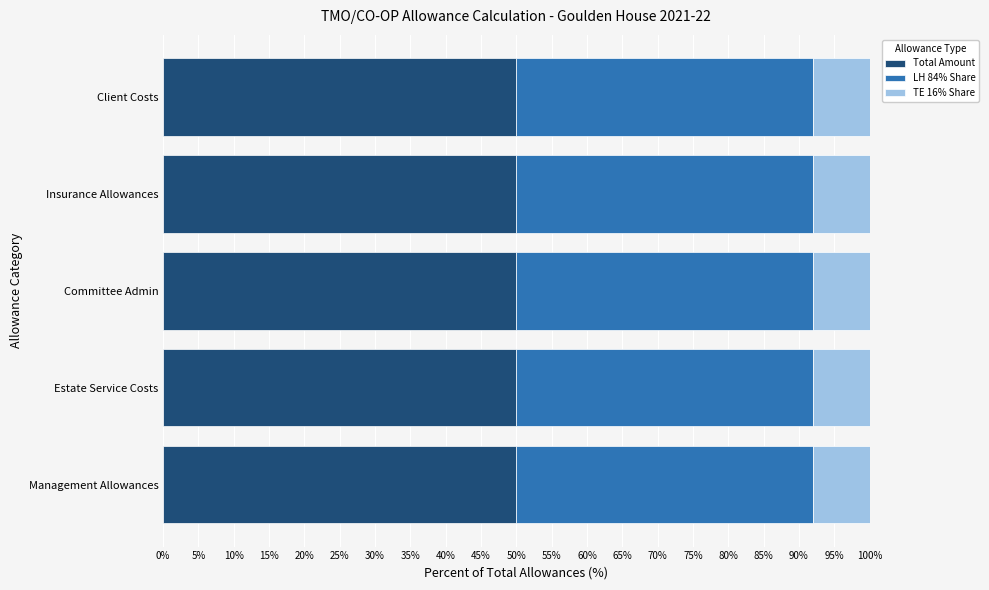

The value of Total Amount at Insurance Allowances is 50.0. True or false?

True